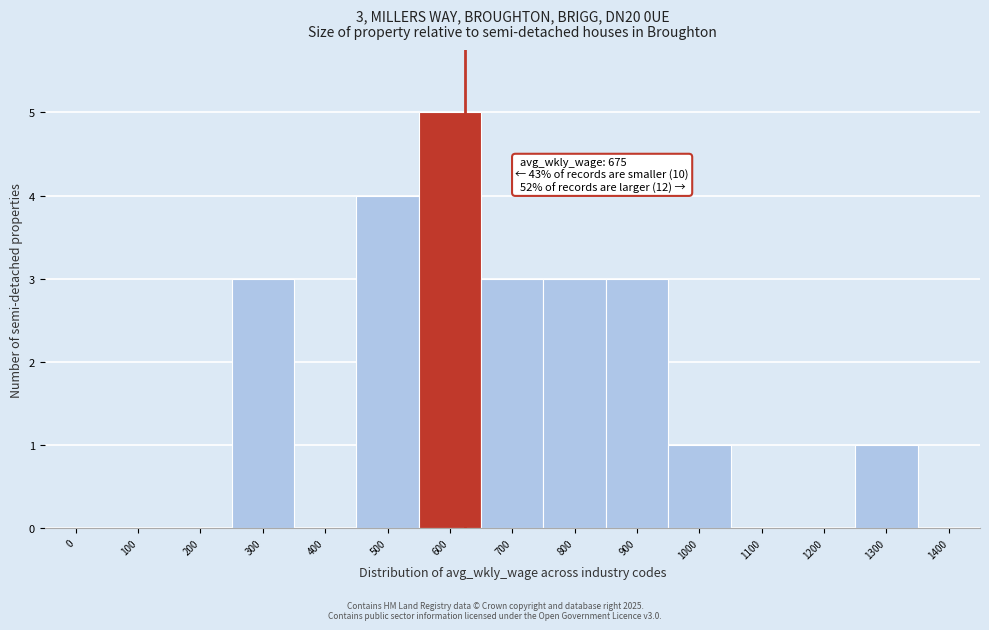

Reading left to right, transcribe all the data shown in this chart.

0=0	100=0	200=0	300=3	400=0	500=4	600=5	700=3	800=3	900=3	1000=1	1100=0	1200=0	1300=1	1400=0